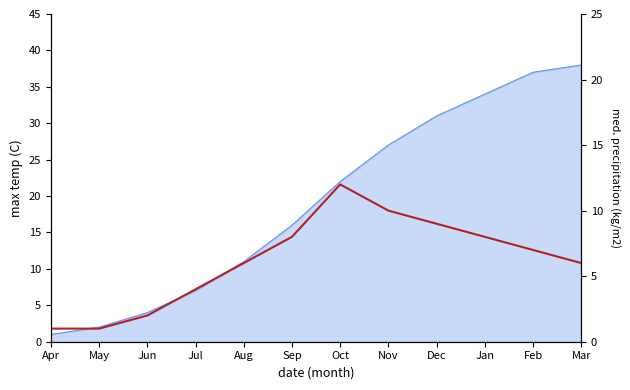

Reading left to right, list all the values displayed in this chart.

1	1	2	4	6	8	12	10	9	8	7	6